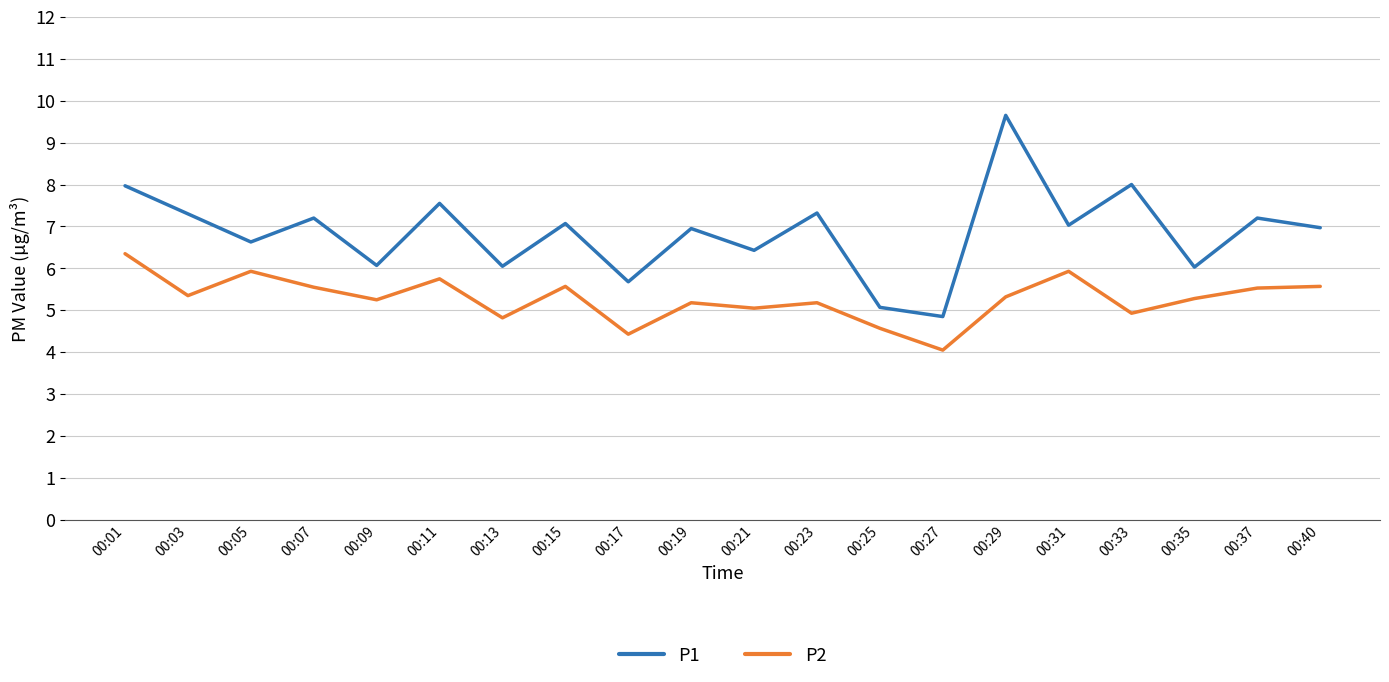

At how many categories does at least one series exceed 5?

19